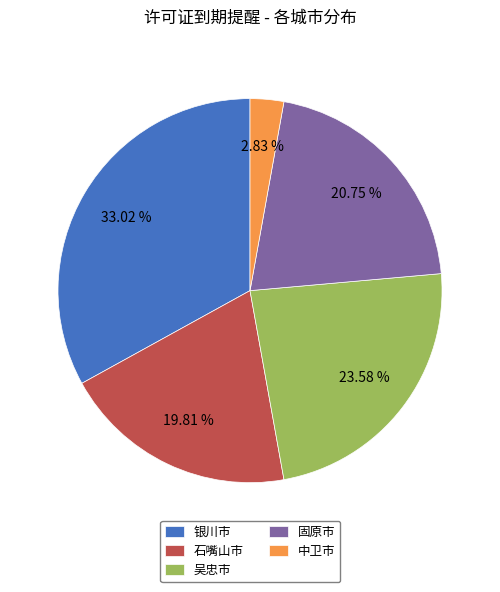

Rank the categories by value from lowest to highest.

中卫市, 石嘴山市, 固原市, 吴忠市, 银川市